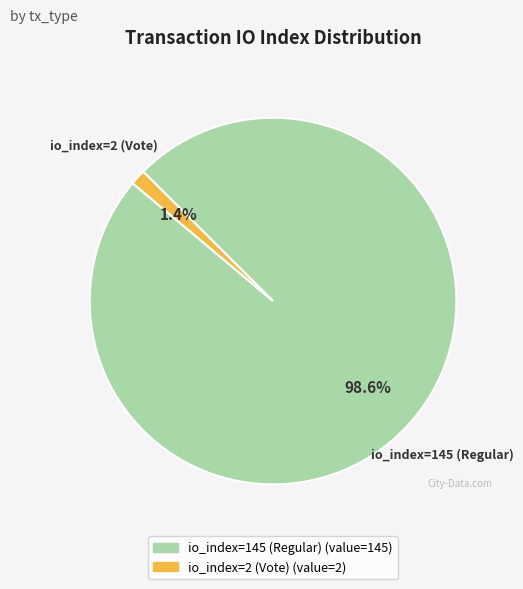

Which slice is the smallest?

io_index=2 (Vote)